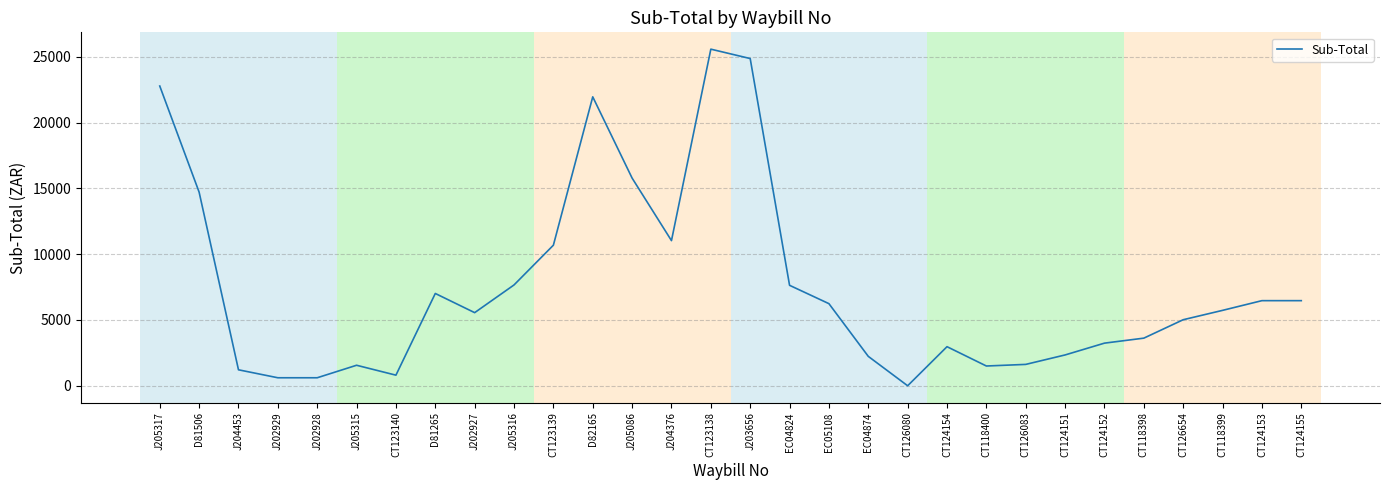

Approximately how many times larger is the value at CT124154 compared to CT124155?

0.5